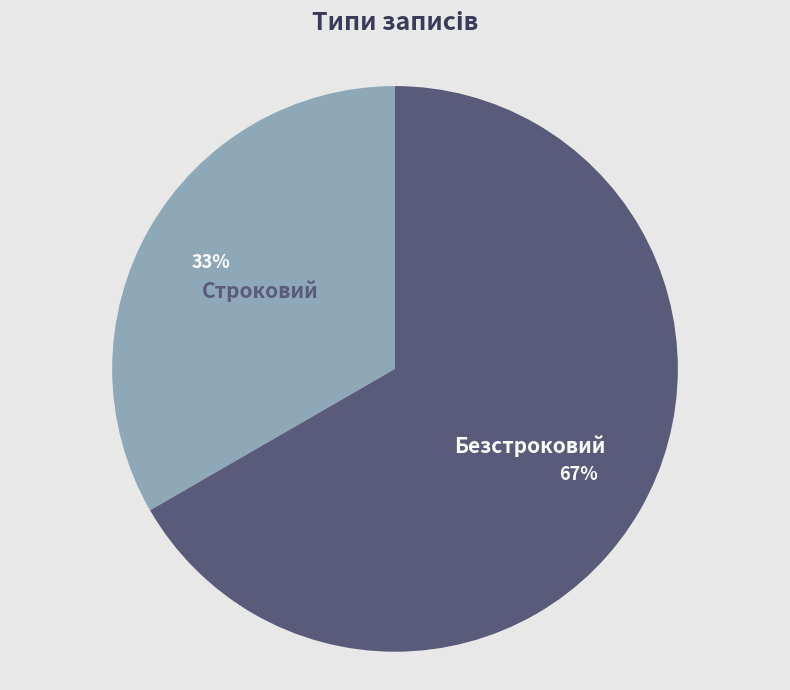

What percentage is the Строковий slice, to the nearest percent?

33%